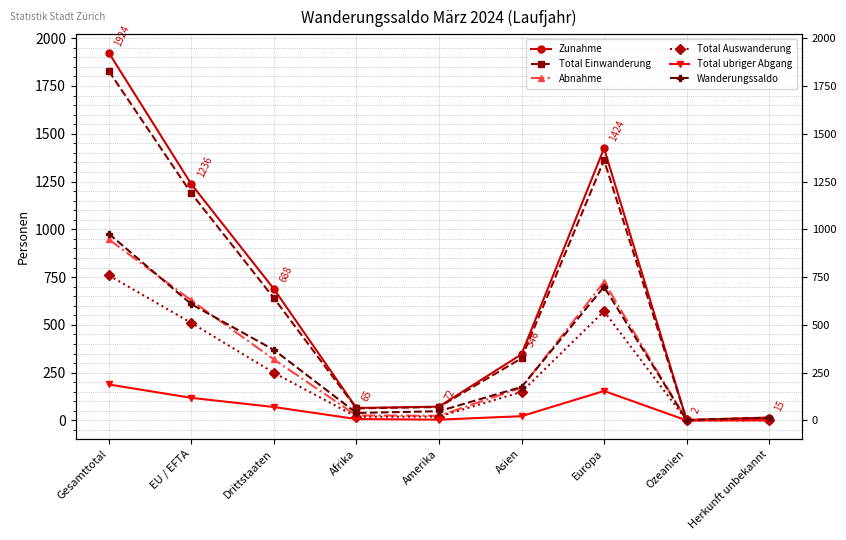

Reading right to left, transcribe all the data shown in this chart.

Zunahme: Herkunft unbekannt=15	Ozeanien=2	Europa=1424	Asien=346	Amerika=72	Afrika=65	Drittstaaten=688	EU / EFTA=1236	Gesamttotal=1924
Total Einwanderung: Herkunft unbekannt=6	Ozeanien=2	Europa=1362	Asien=325	Amerika=70	Afrika=63	Drittstaaten=640	EU / EFTA=1188	Gesamttotal=1828
Abnahme: Herkunft unbekannt=1	Ozeanien=0	Europa=725	Asien=171	Amerika=24	Afrika=26	Drittstaaten=319	EU / EFTA=628	Gesamttotal=947
Total Auswanderung: Herkunft unbekannt=0	Ozeanien=0	Europa=571	Asien=149	Amerika=20	Afrika=19	Drittstaaten=249	EU / EFTA=510	Gesamttotal=759
Total ubriger Abgang: Herkunft unbekannt=1	Ozeanien=0	Europa=154	Asien=22	Amerika=4	Afrika=7	Drittstaaten=70	EU / EFTA=118	Gesamttotal=188
Wanderungssaldo: Herkunft unbekannt=14	Ozeanien=2	Europa=699	Asien=175	Amerika=48	Afrika=39	Drittstaaten=369	EU / EFTA=608	Gesamttotal=977